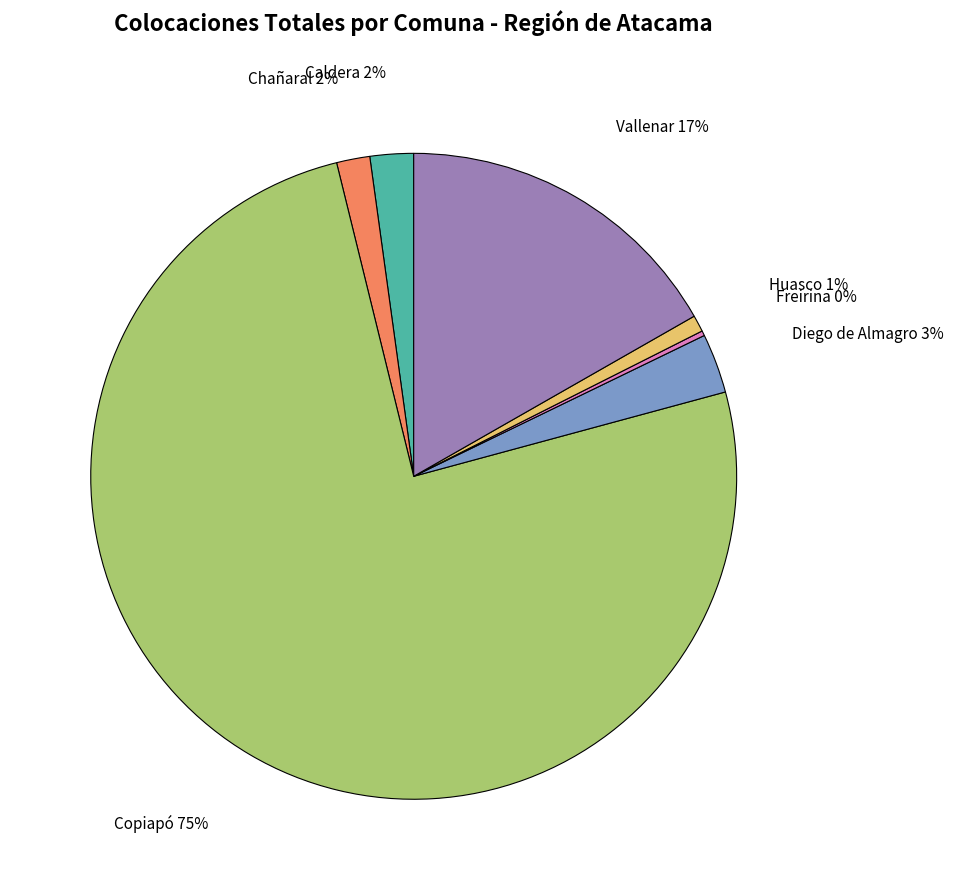

Which slice is the largest?

Copiapó